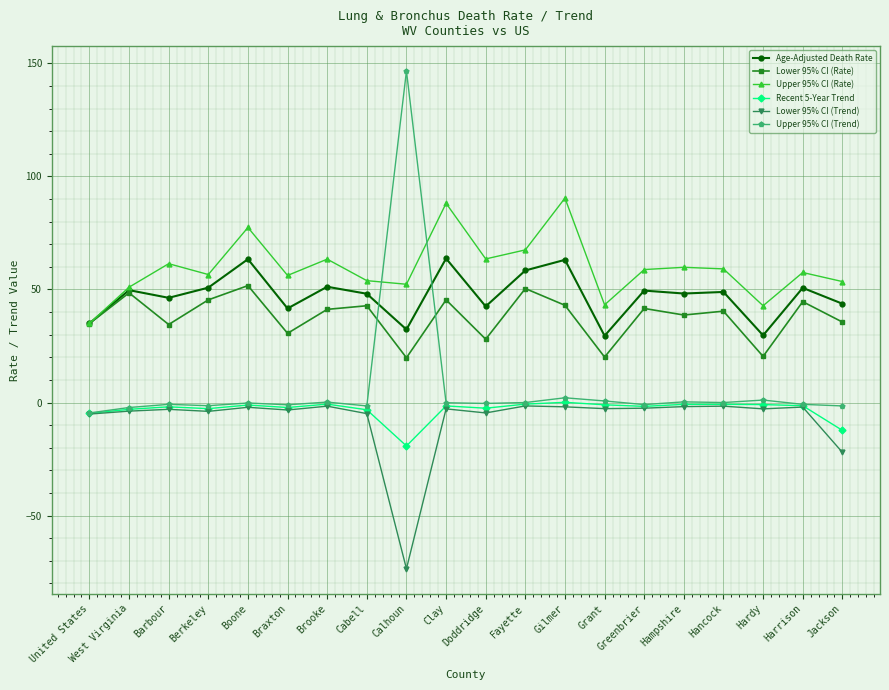

What position from the right is Boone?

16